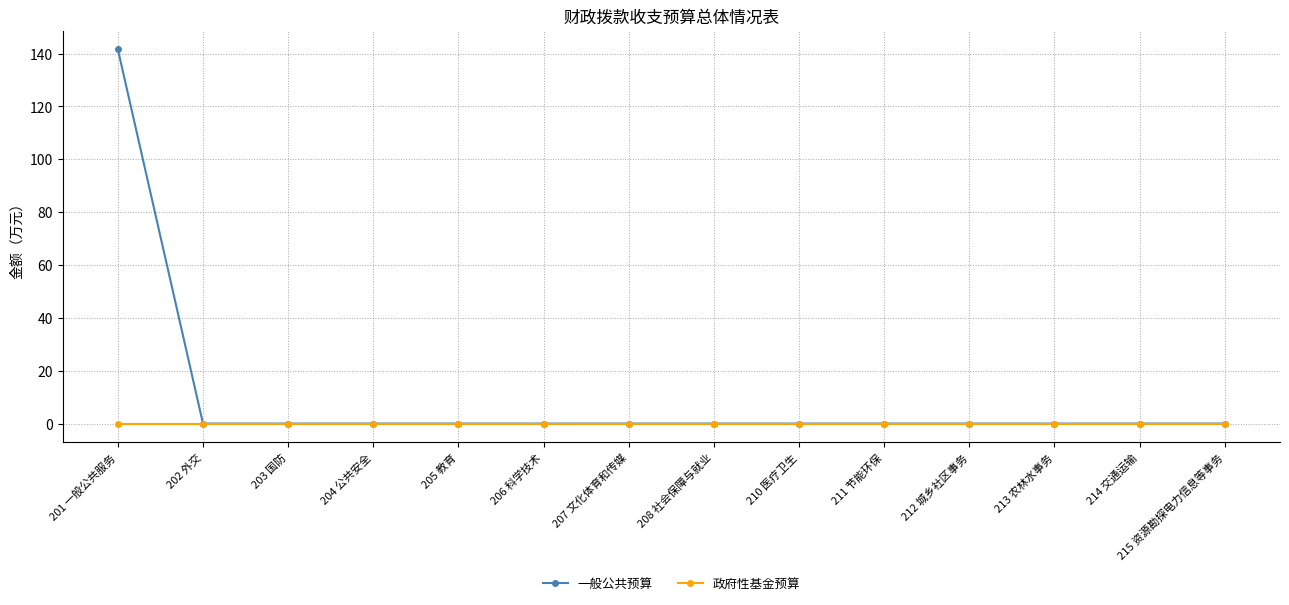

Is it true that 政府性基金预算 equals 0.0 at 211 节能环保?

True